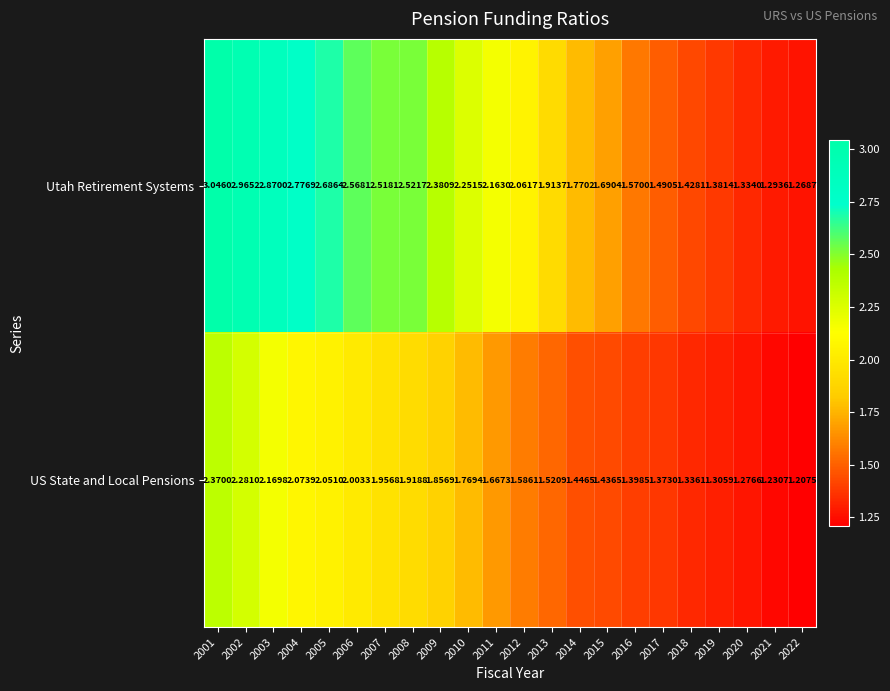

Which series changed the most between 2005 and 2017?

Utah Retirement Systems